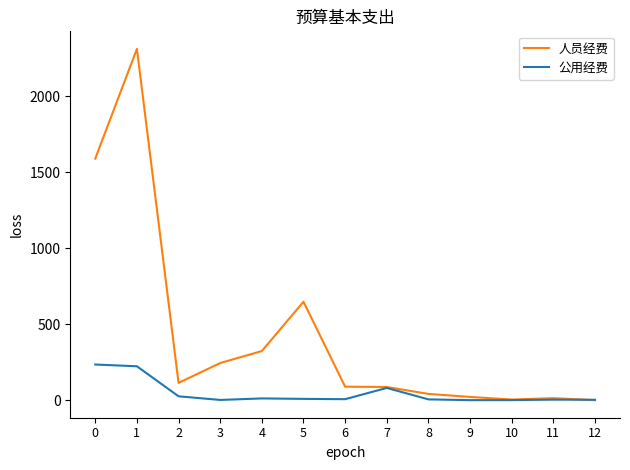

Between 1 and 3, which series saw the biggest shift?

人员经费